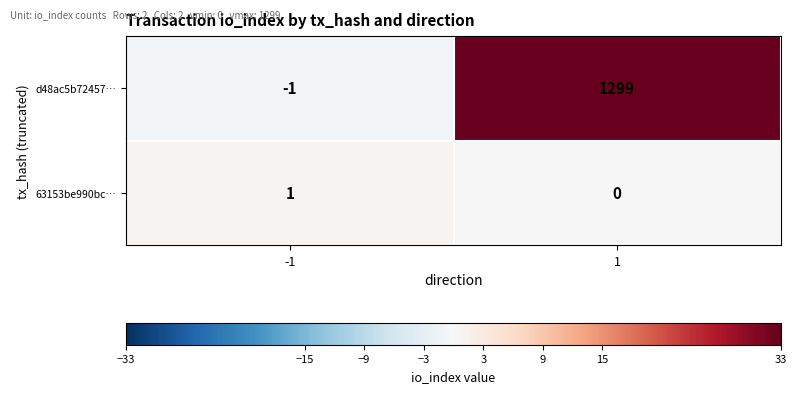

Rank the series at -1 from highest to lowest value.

63153be990bc…, d48ac5b72457…